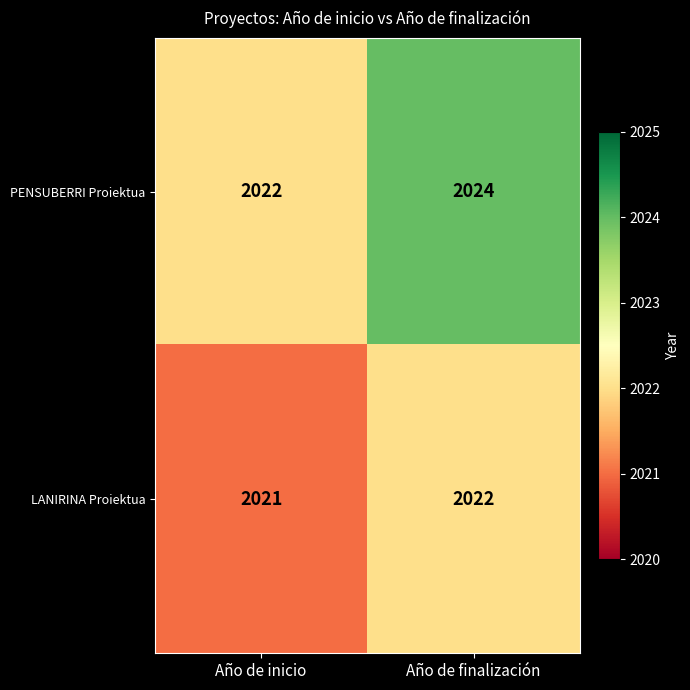

How many values in the PENSUBERRI Proiektua series are below 2024?

1